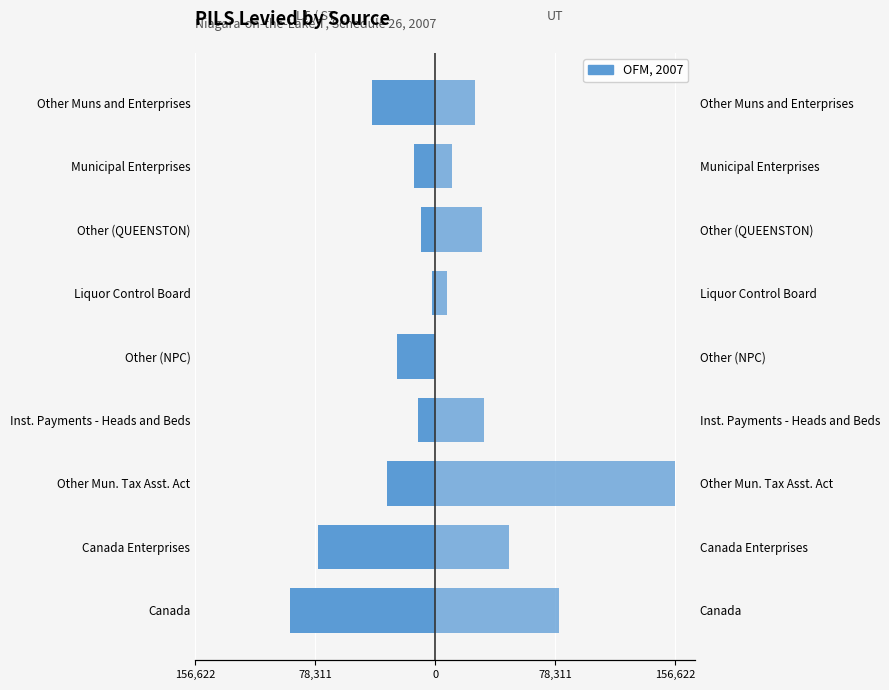

How many values in the LT / ST series are below -25285?

4